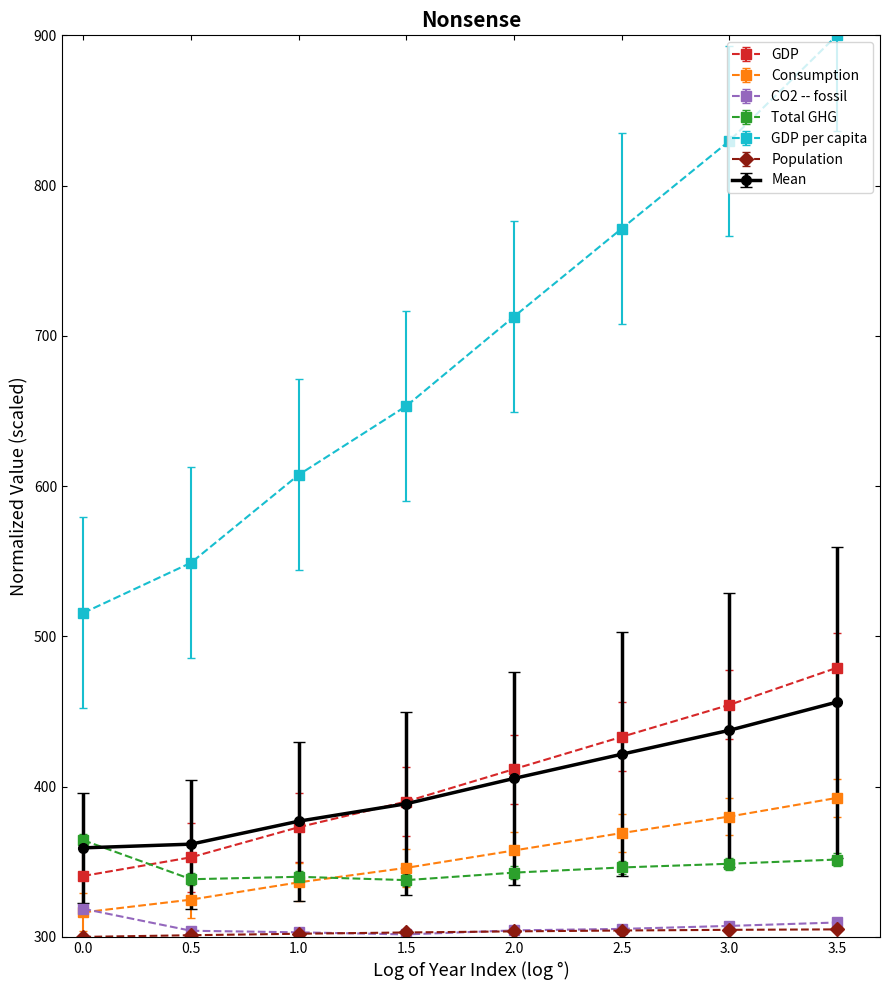

What is the lowest value of the Mean series?

359.3